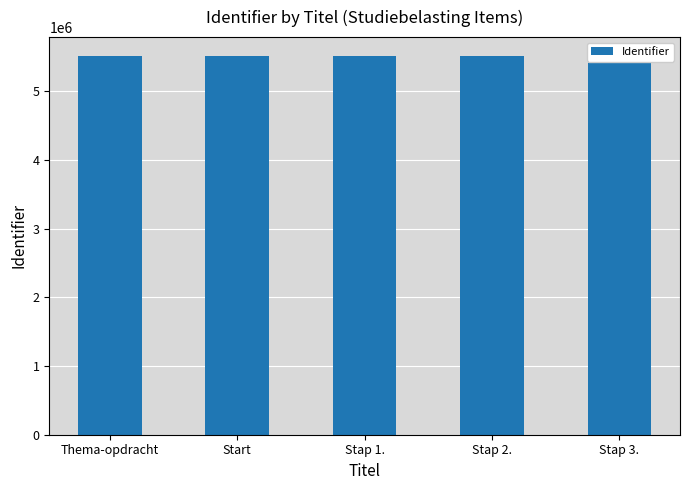

At which category does the chart reach its minimum across all series?

Thema-opdracht